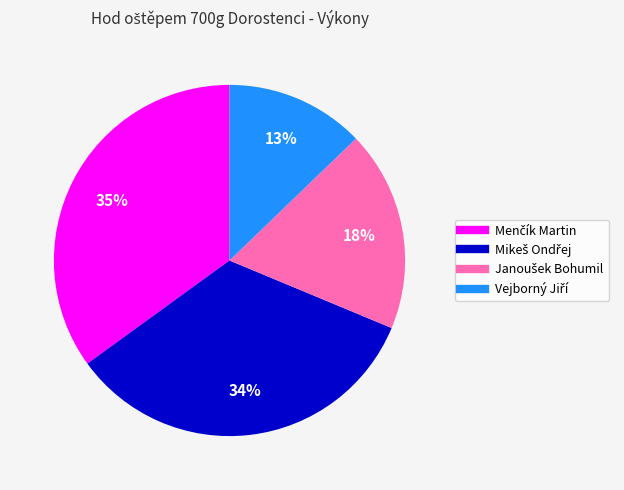

How many slices are in this pie chart?

4